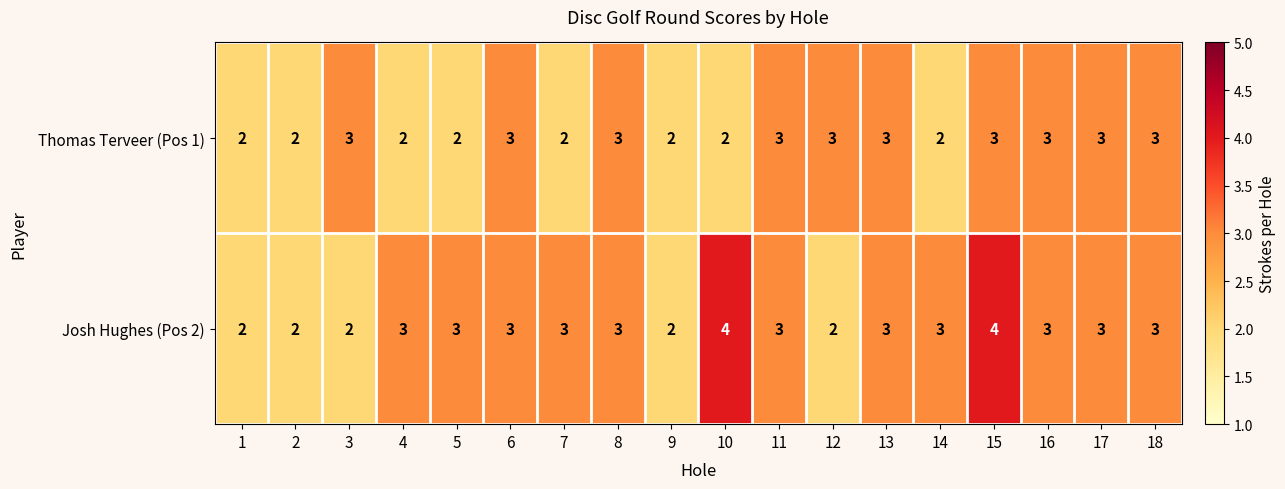

List the series in order of their overall mean, highest first.

Josh Hughes (Pos 2), Thomas Terveer (Pos 1)